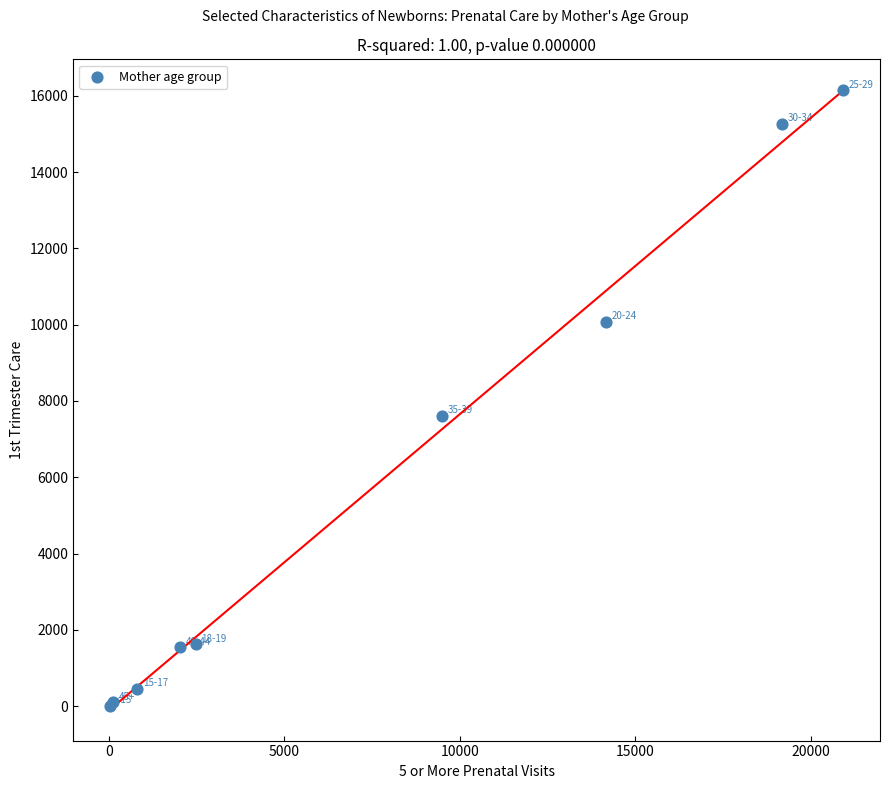

What Y value in the scatter plot is closest to 8077?

7605